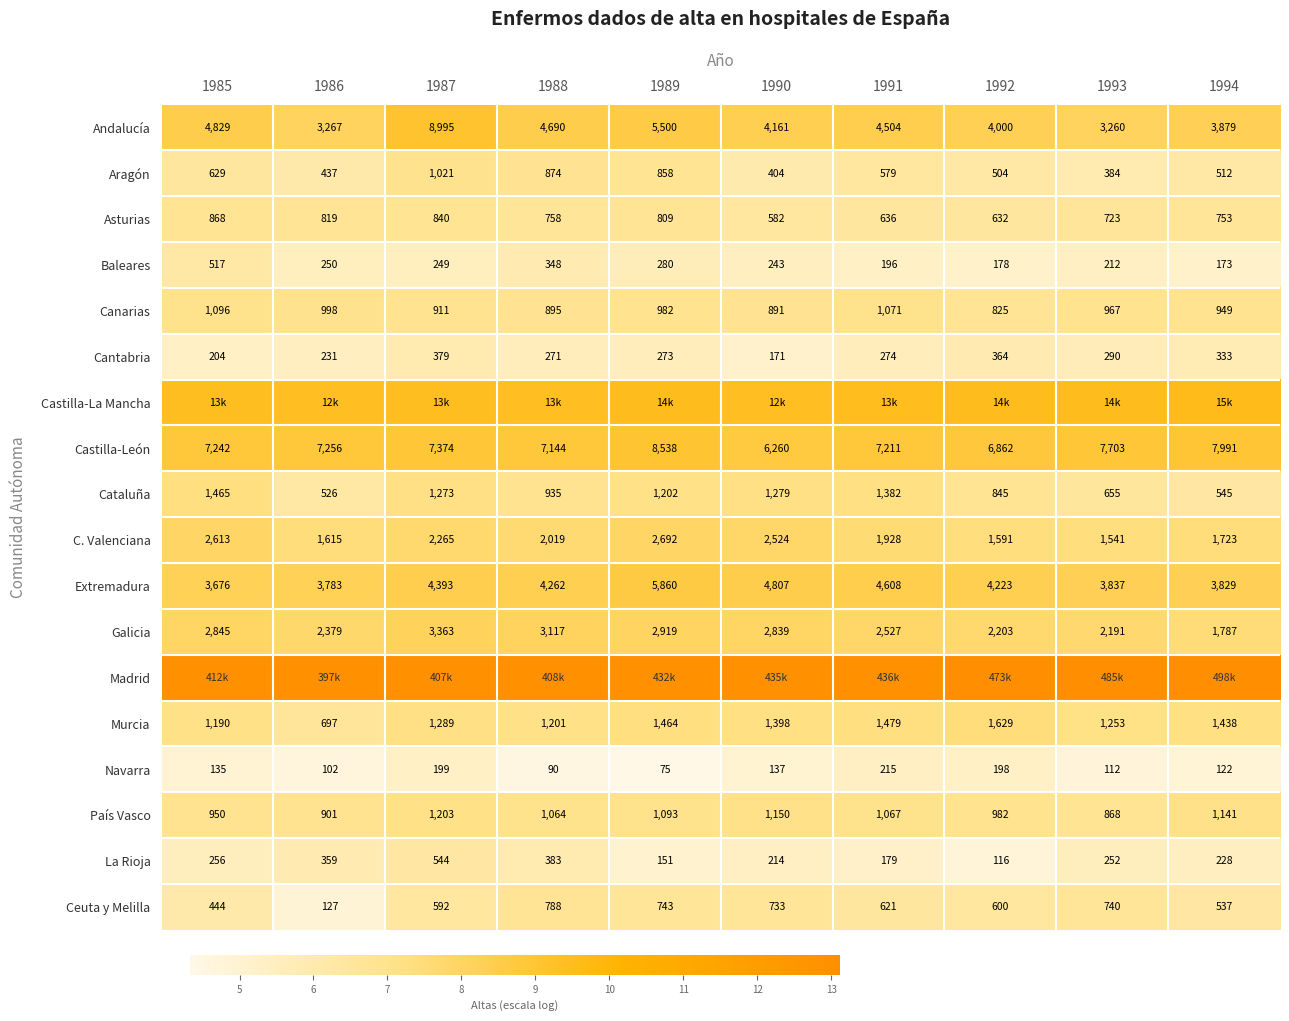

Is the value of Aragón at 1992 greater than the value of Canarias at 1993?

No